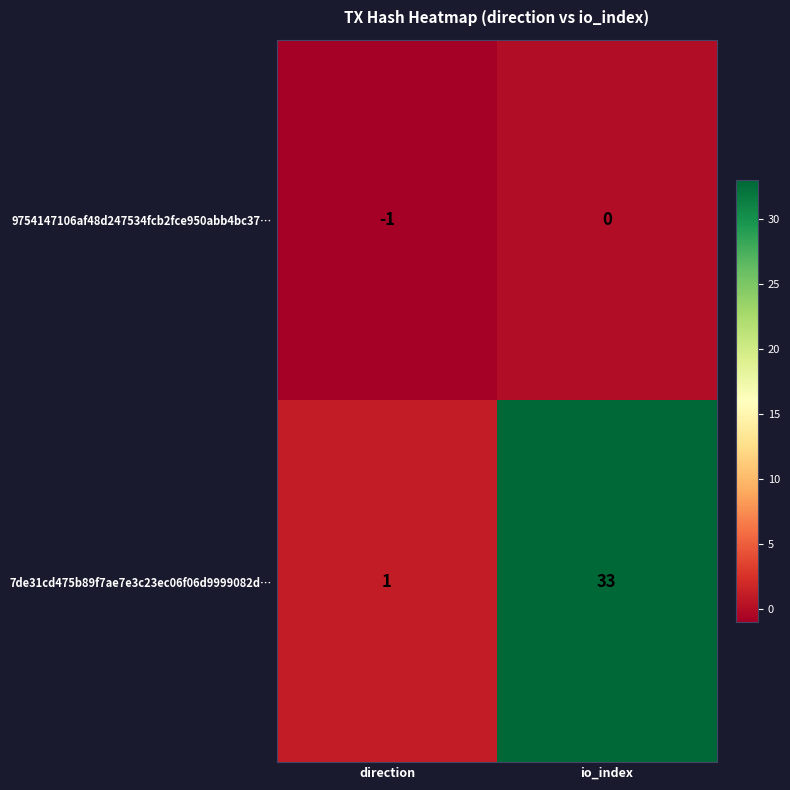

The 9754147106af48d247534fcb2fce950abb4bc37… series shows 1 at io_index. True or false?

False